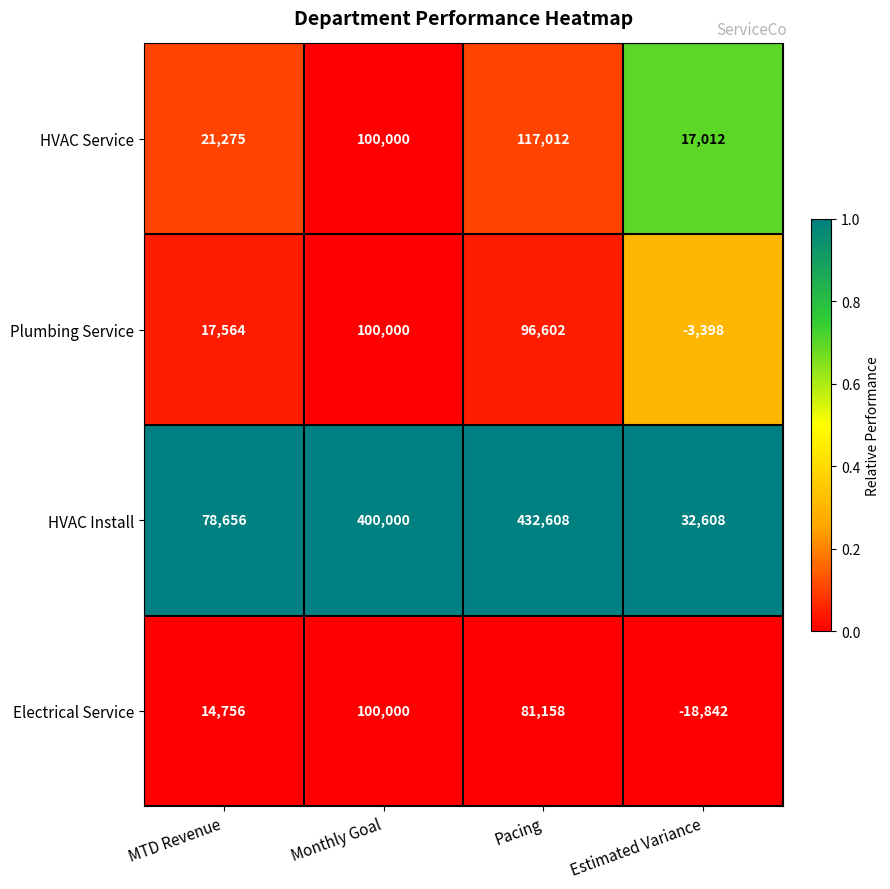

Reading left to right, extract all data points from this chart.

HVAC Service: 21275	100000	117012	17012
Plumbing Service: 17564	100000	96602	-3398
HVAC Install: 78656	400000	432608	32608
Electrical Service: 14756	100000	81158	-18842